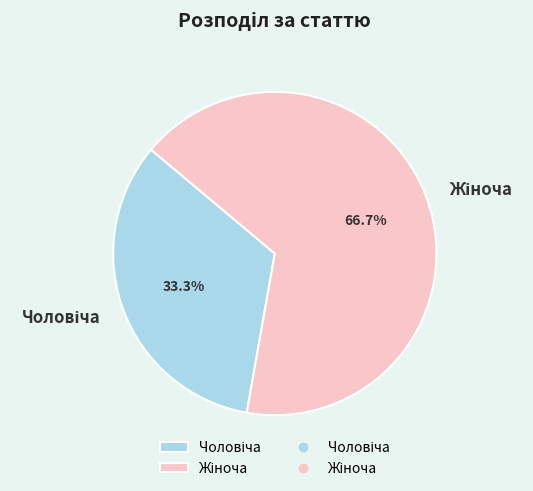

Does any single category account for the majority?

Yes